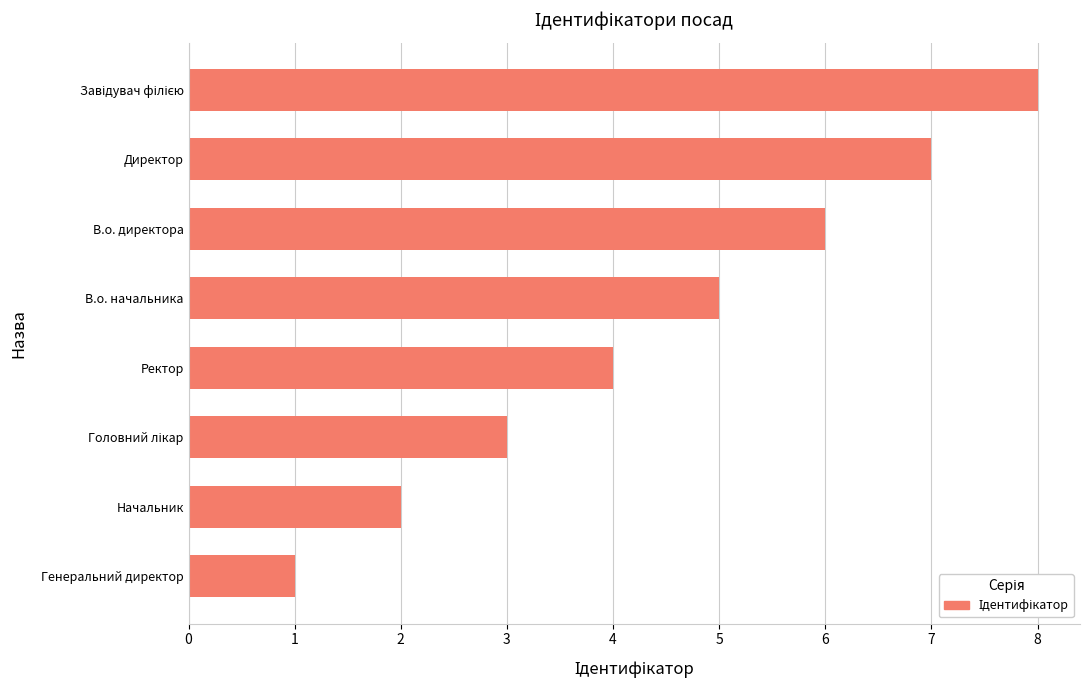

Which has a higher value, В.о. директора or Генеральний директор?

В.о. директора